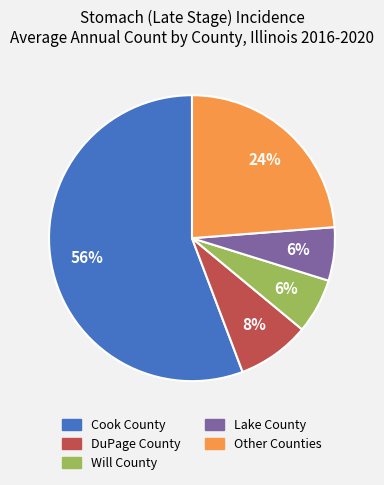

Is there any slice that represents more than half of the pie?

Yes